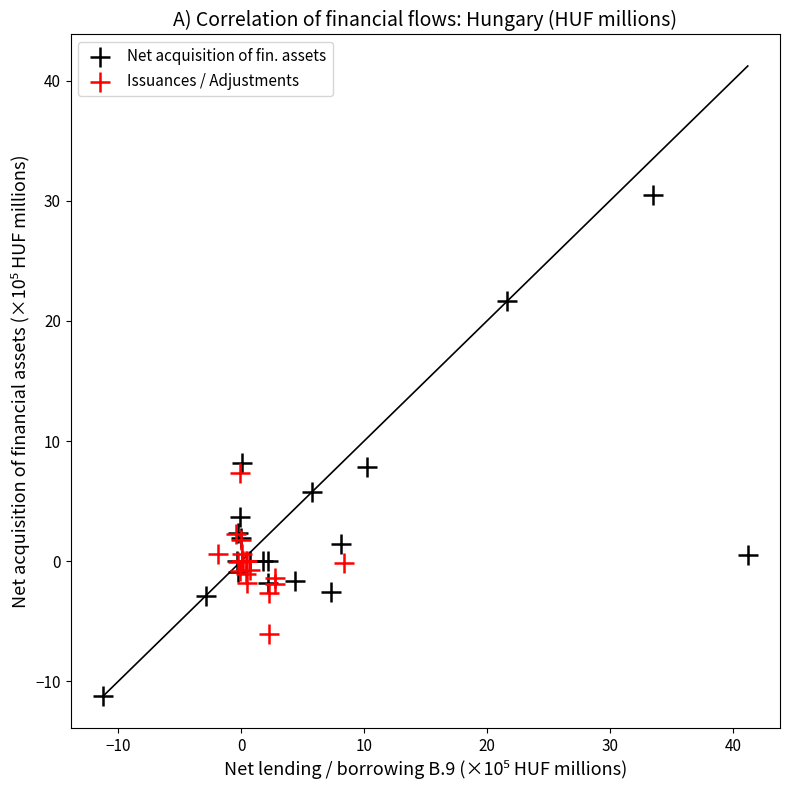

Which series has the widest spread of Y values?

Net acquisition of fin. assets